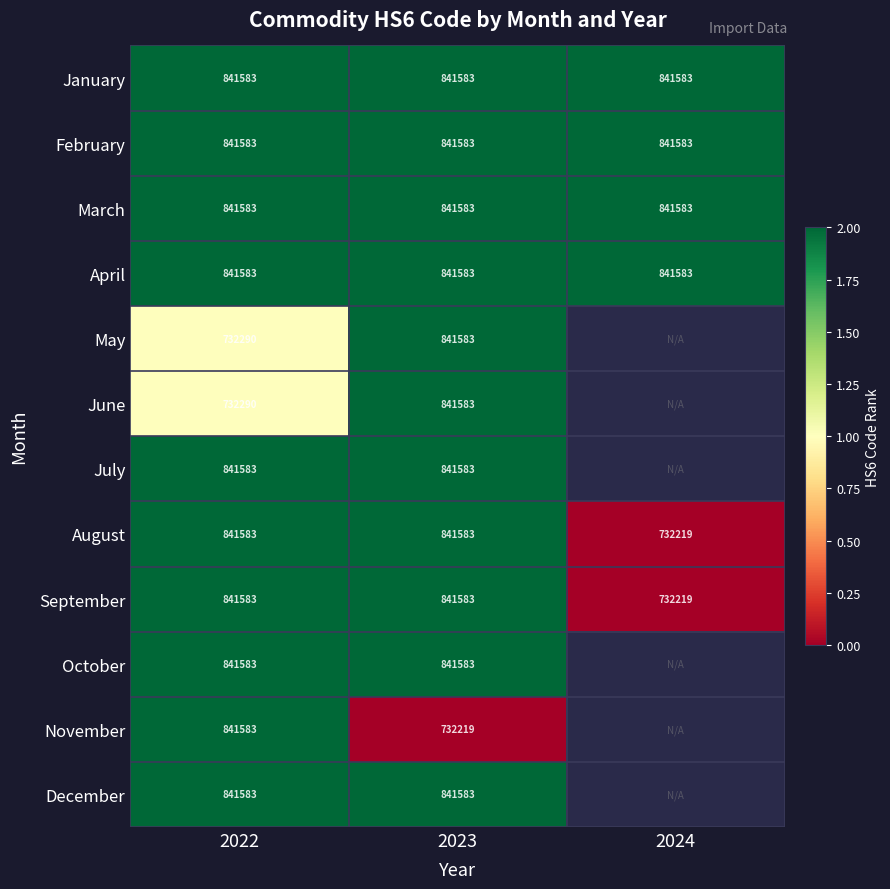

What is the sum of the November values at 2023 and 2022?

1573802